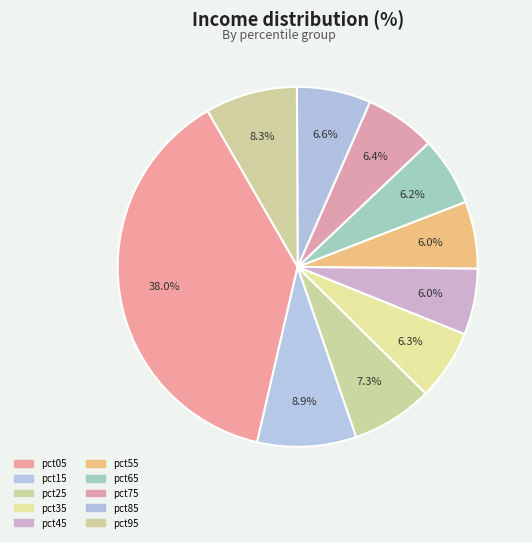

To the nearest percent, what percentage of the pie is pct85?

7%